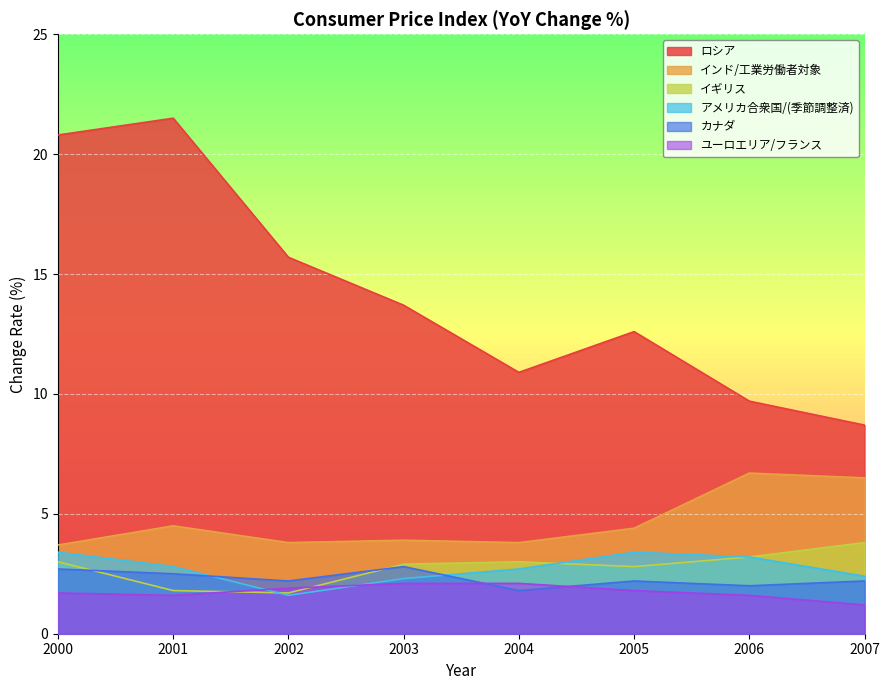

Which series has the widest spread of values?

ロシア